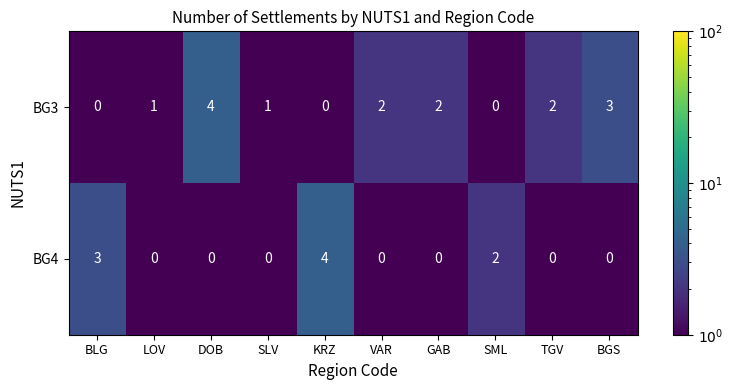

True or false: BG3 has a value of 2 at SLV.

False